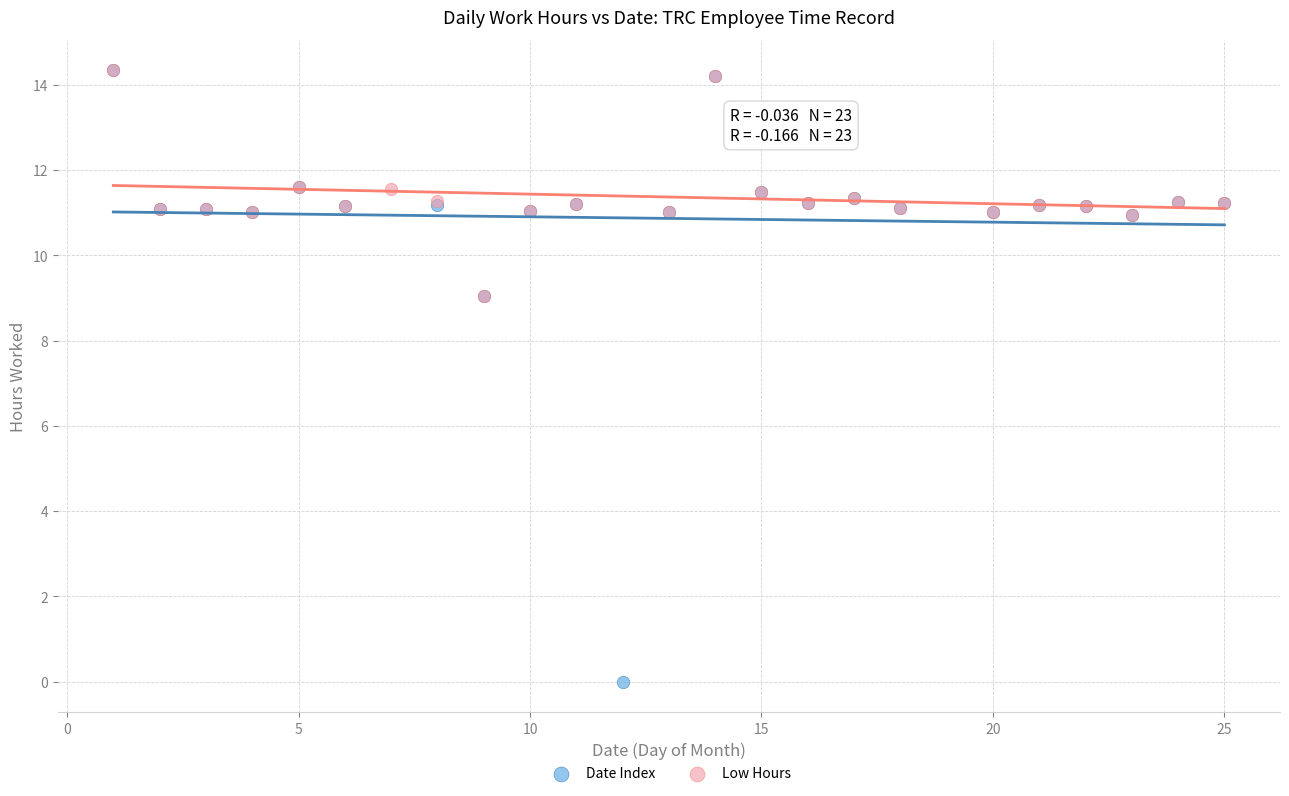

Which series has the widest spread of Y values?

Date Index